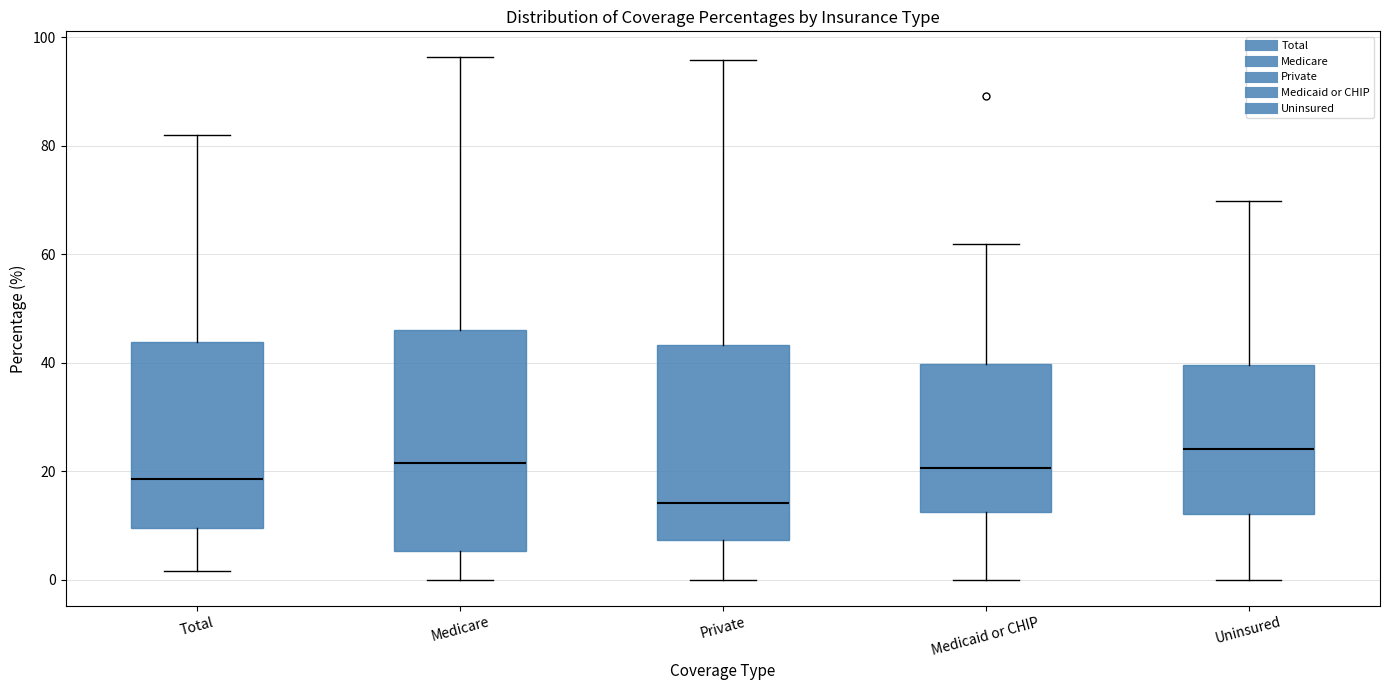

Reading left to right, transcribe this box plot: for each box, give where its median line is, the range the box spans, and where its two whiskers end, as read against the y-axis. The values are not printed on the chart, so give them approximately, as read against the axis.

Total: median 18, box 10 to 44, whiskers 2 to 82
Medicare: median 22, box 6 to 46, whiskers 0 to 96
Private: median 14, box 8 to 44, whiskers 0 to 96
Medicaid or CHIP: median 20, box 12 to 40, whiskers 0 to 62
Uninsured: median 24, box 12 to 40, whiskers 0 to 70